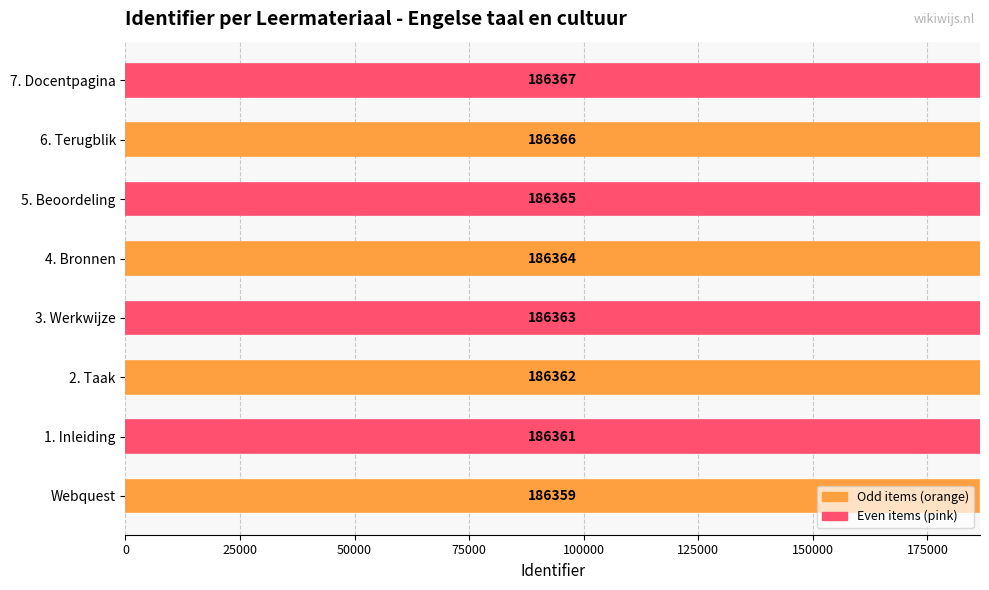

The chart shows a value of 325230 at 1. Inleiding. True or false?

False